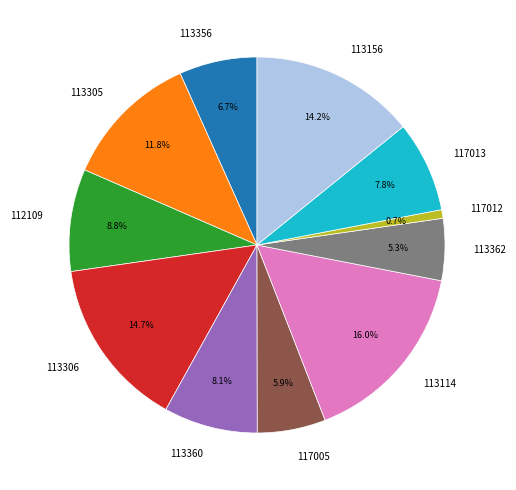

Does any single category account for the majority?

No